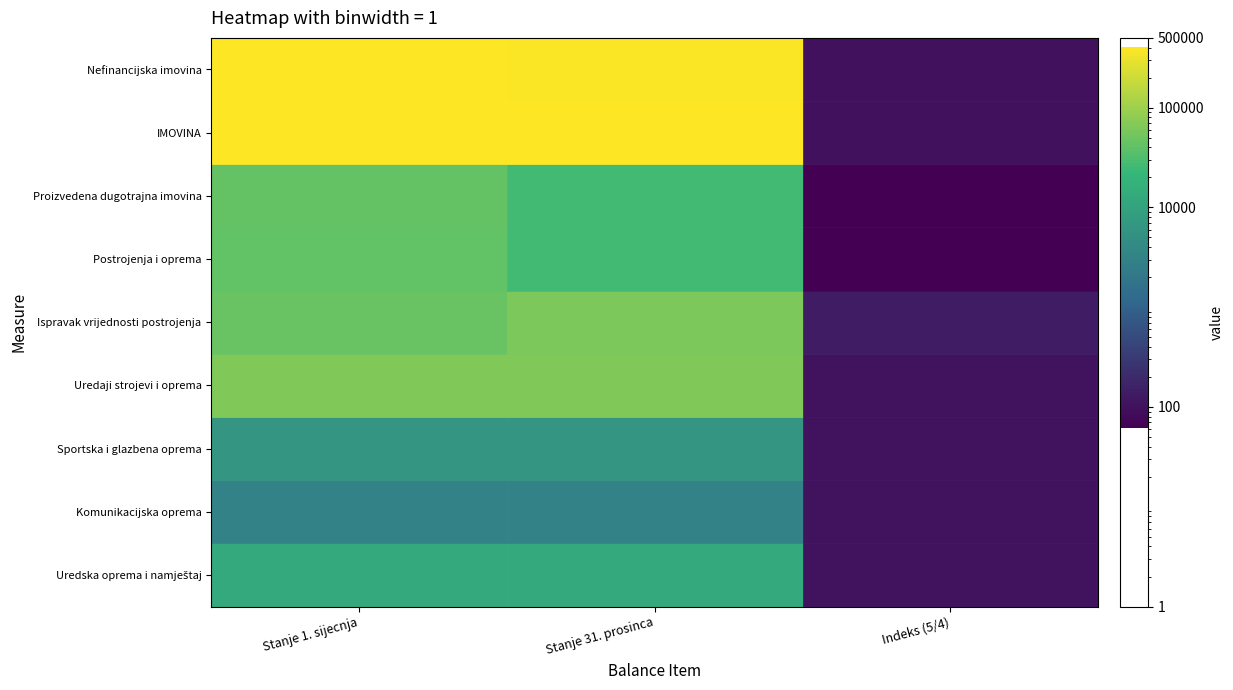

The Sportska i glazbena oprema series shows 55.9 at 2. True or false?

False